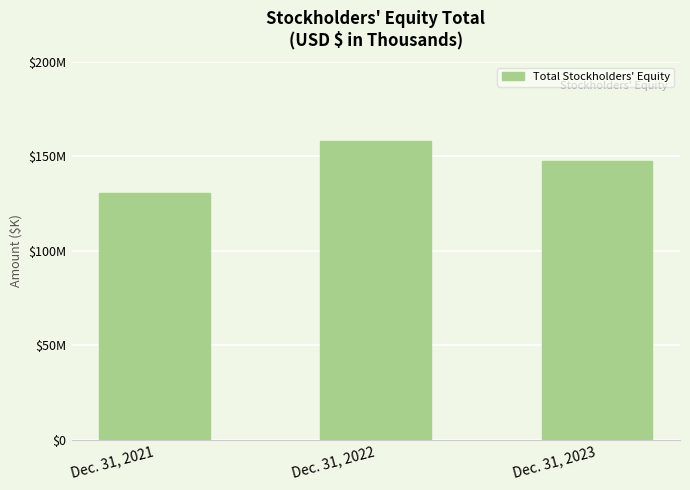

Does the chart contain any negative values?

No